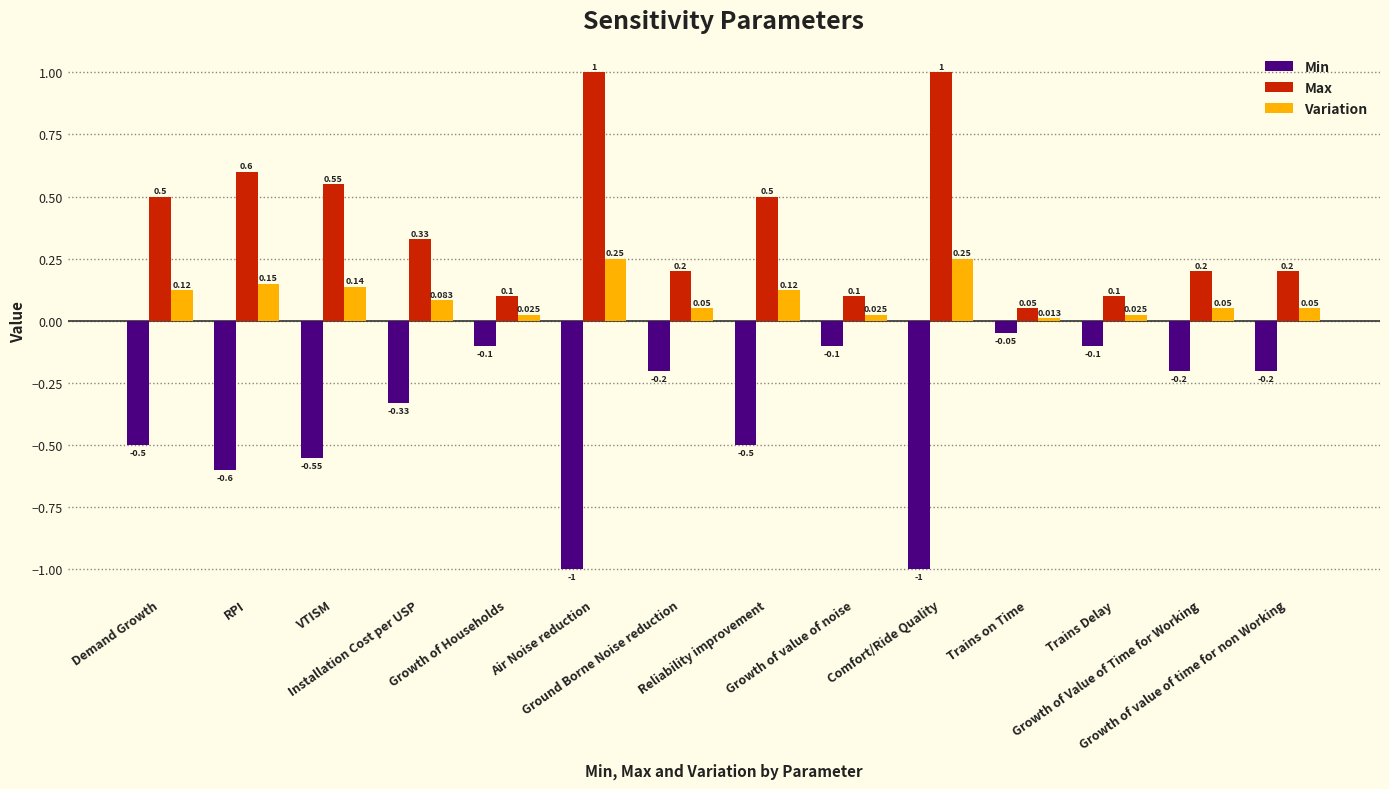

At which label is Max closest to 0?

Trains on Time